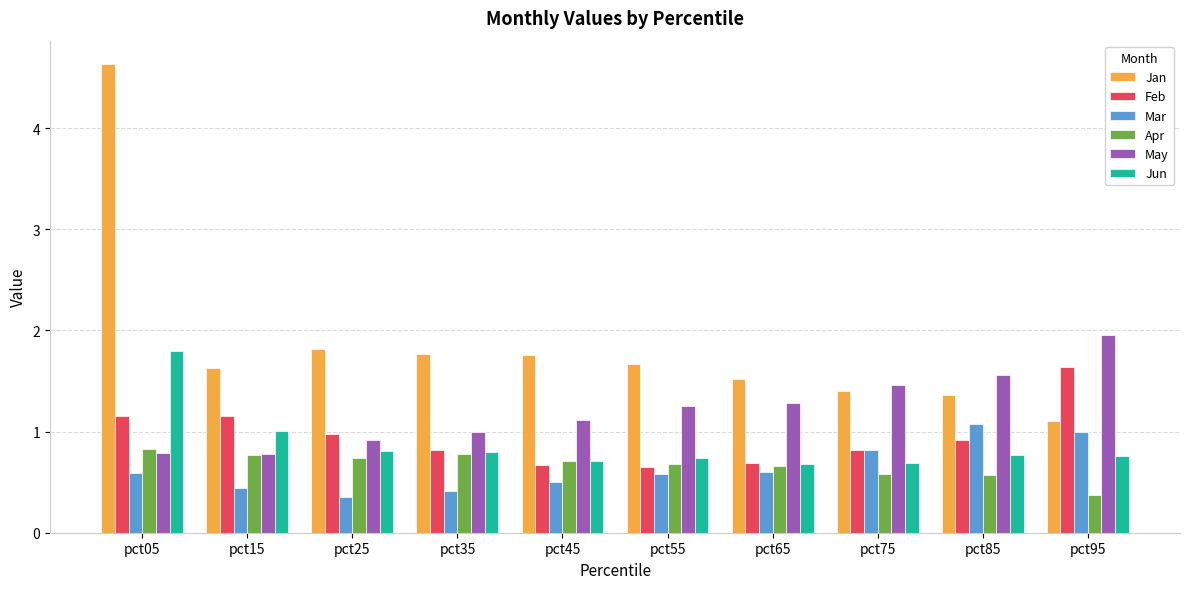

What is the average value of the Apr series?

0.7